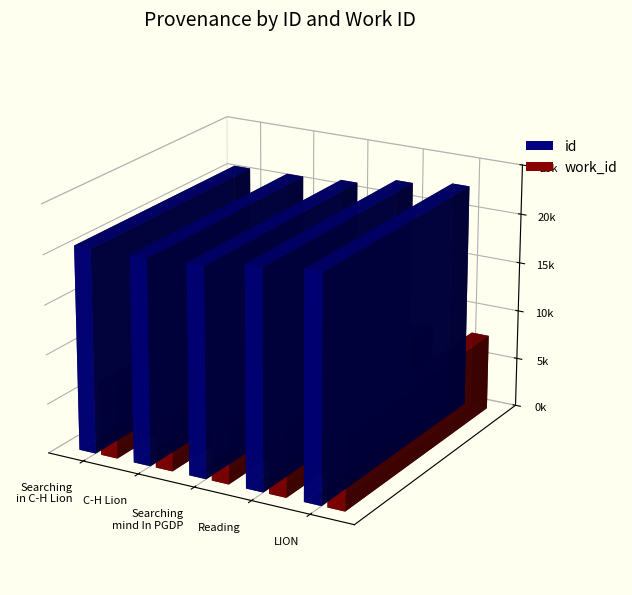

Between Reading and LION, which is larger?

LION